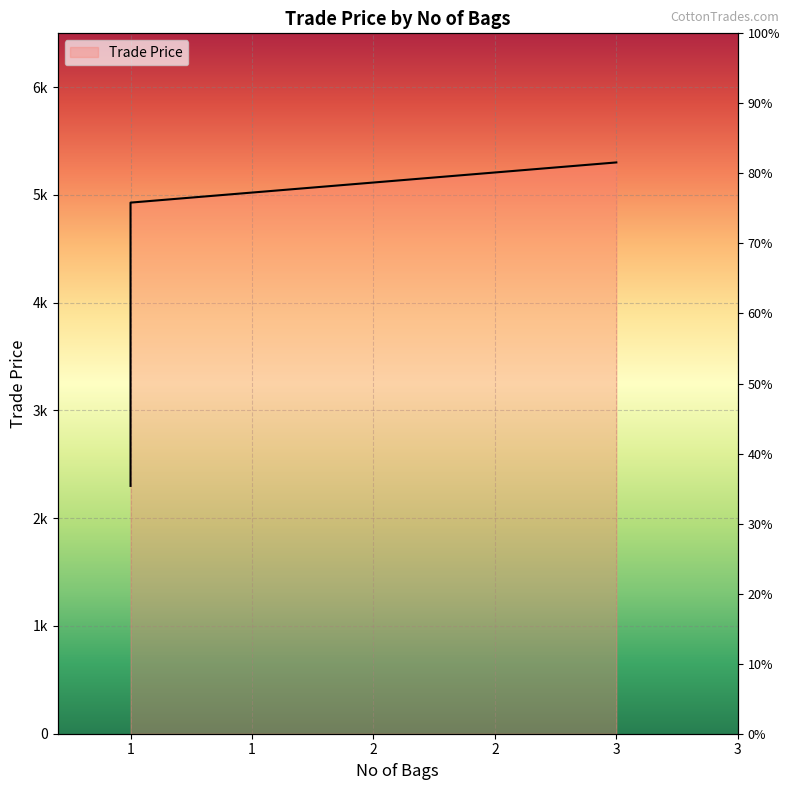

At which label is the value closest to 3800?

1